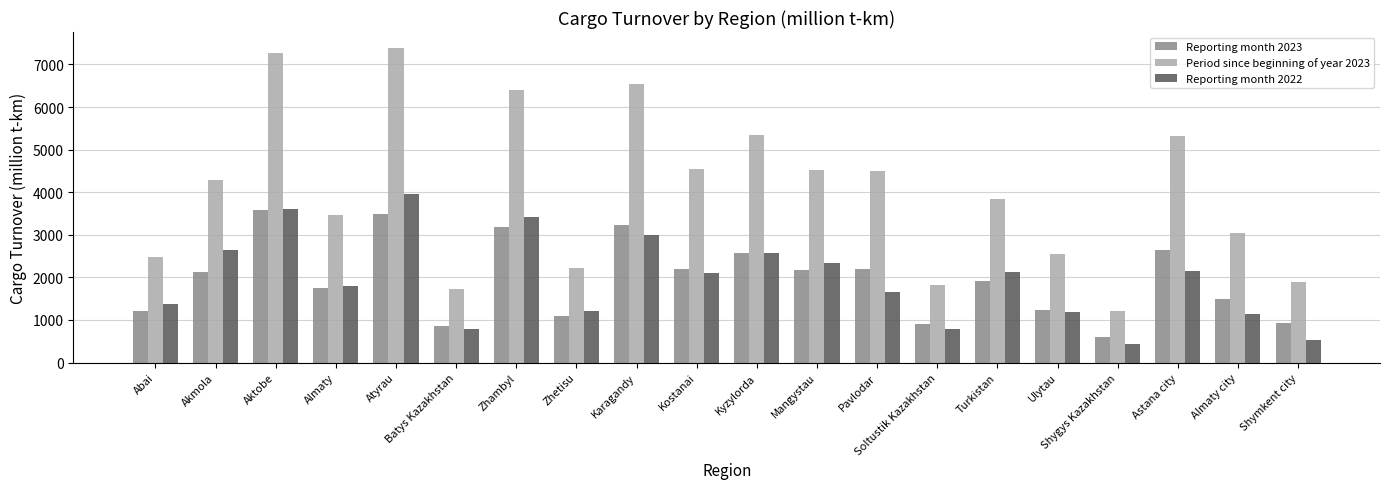

What is the minimum value for Reporting month 2023?

605.4